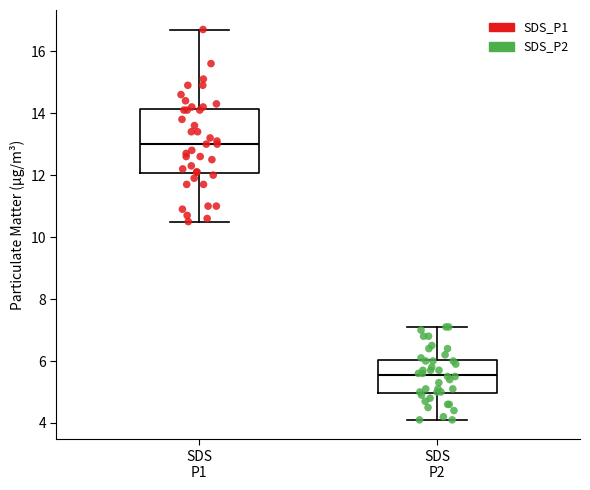

Reading left to right, transcribe this box plot: for each box, give where its median line is, the range the box spans, and where its two whiskers end, as read against the y-axis. The values are not printed on the chart, so give them approximately, as read against the axis.

SDS P1: median 13.0, box 12.0 to 14.2, whiskers 10.6 to 16.8
SDS P2: median 5.6, box 5.0 to 6.0, whiskers 4.2 to 7.2